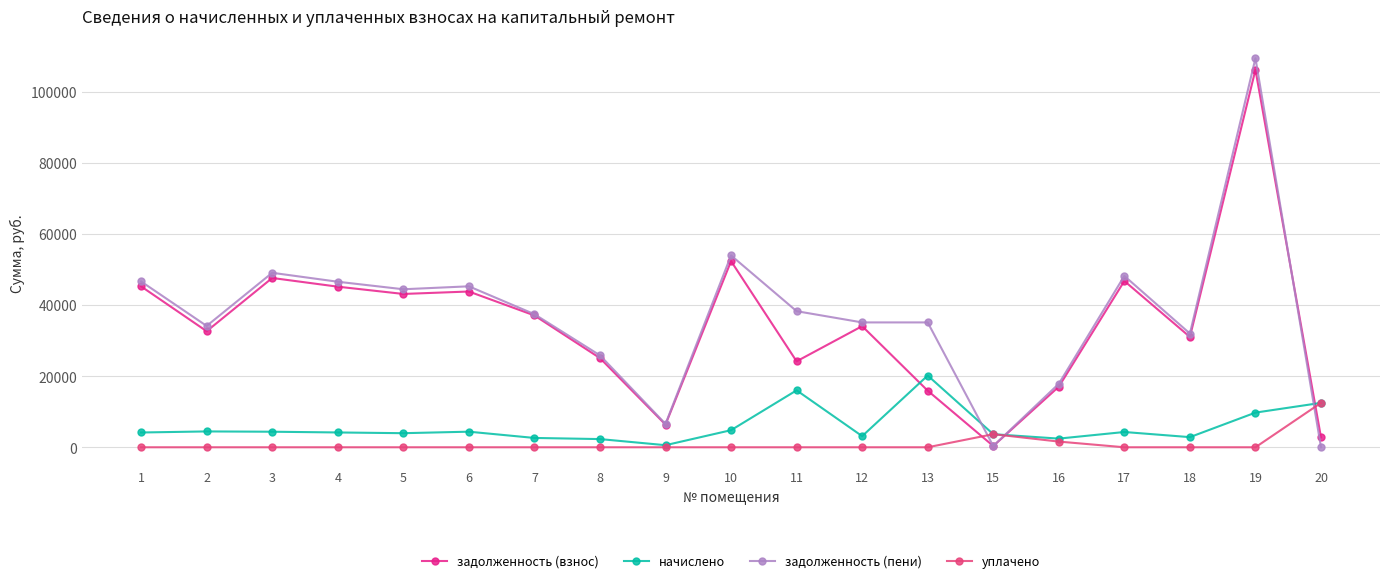

Which series changed the most between 3 and 15?

задолженность (пени)